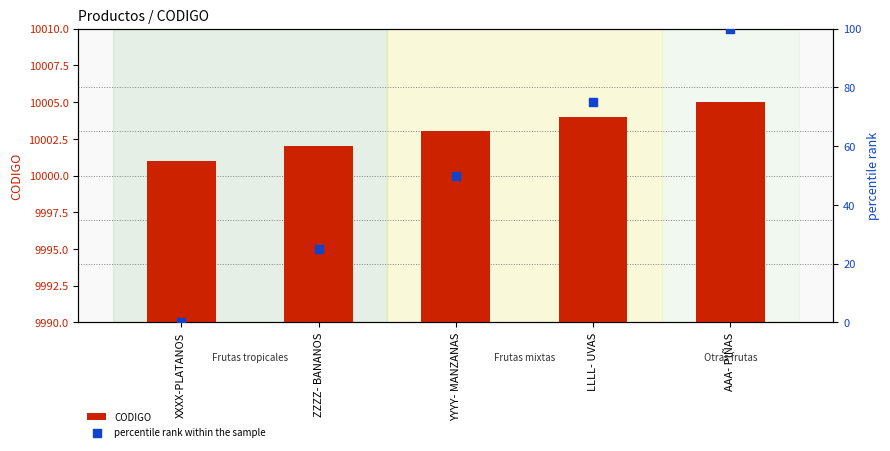

What is the total value across all series at YYYY- MANZANAS?

10053